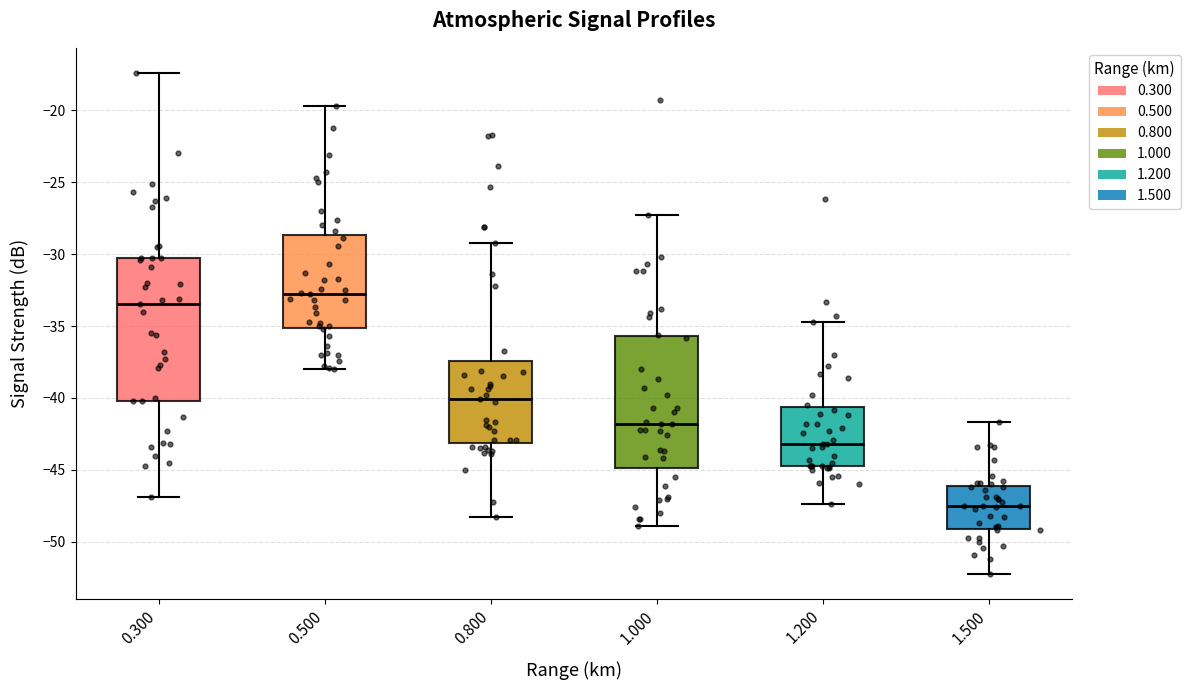

Where is the upper edge of the box at x = 1.200 on the y-axis? The values are not printed on the chart, so give them approximately, as read against the axis.

-40.5